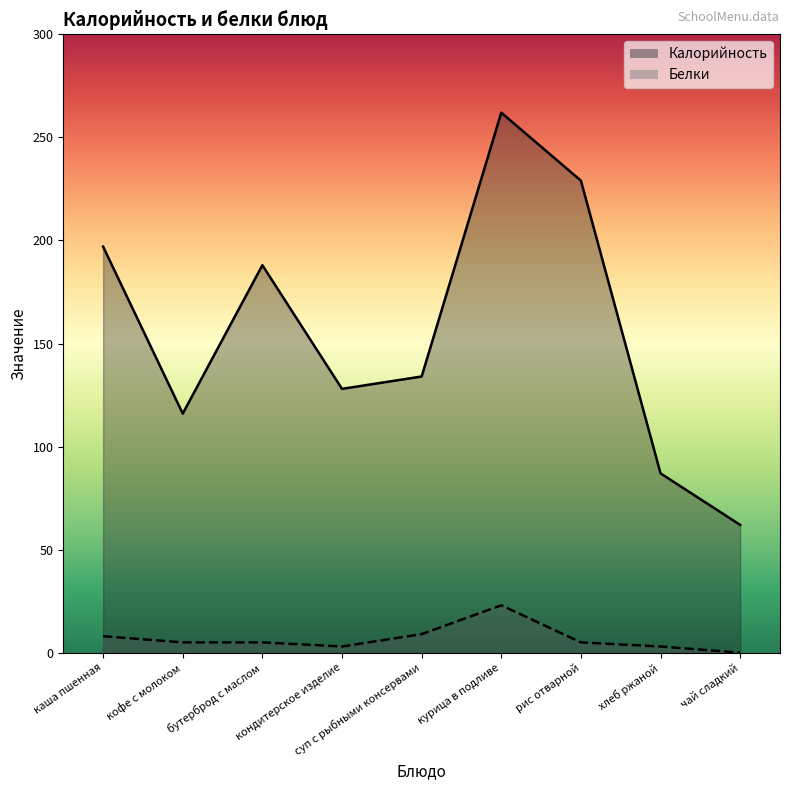

Reading right to left, list all the values displayed in this chart.

Калорийность: 62	87	229	262	134	128	188	116	197
Белки: 0	3	5	23	9	3	5	5	8